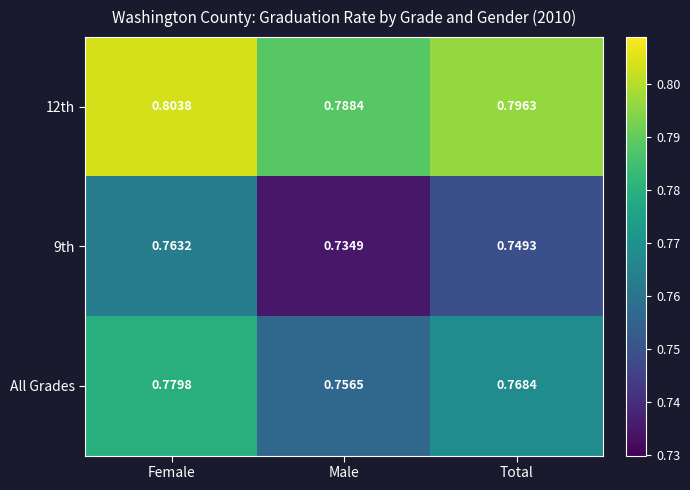

Rank the series by their average value, from highest to lowest.

12th, All Grades, 9th